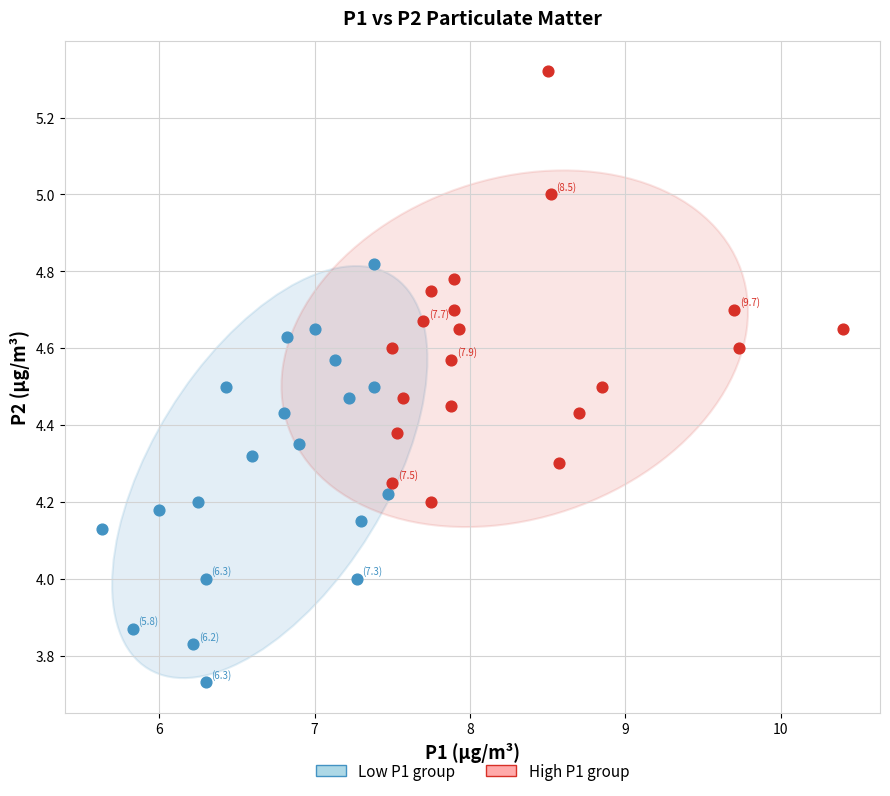

Which series reaches the minimum Y coordinate?

Low P1 group